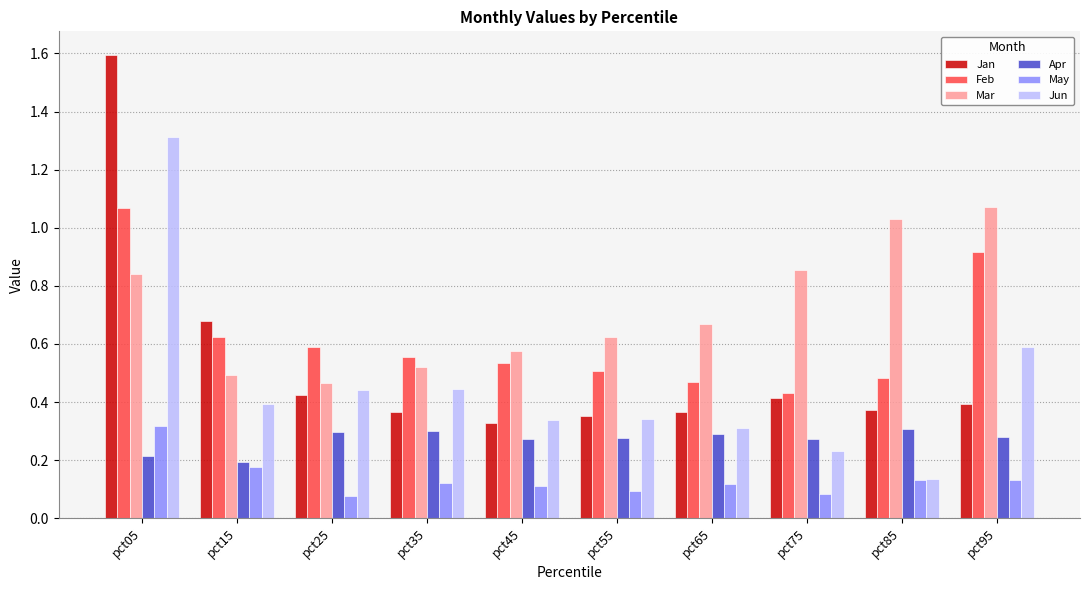

At how many categories does at least one series exceed 0?

10